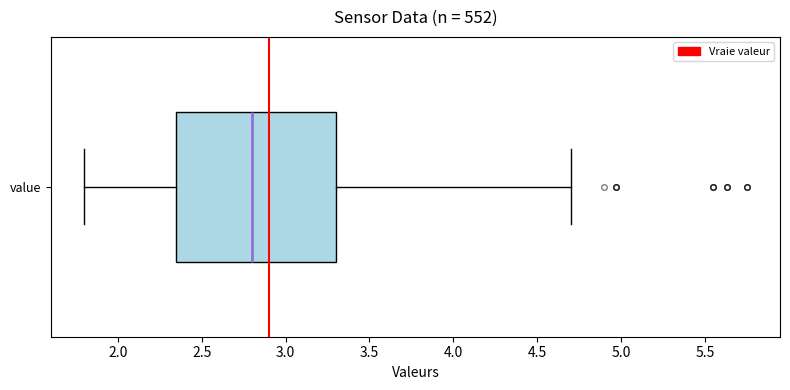

Transcribe this box plot: give where the median line is, the range the box spans, and where the two whiskers end, as read against the x-axis. The values are not printed on the chart, so give them approximately, as read against the axis.

median 2.80, box 2.35 to 3.30, whiskers 1.80 to 4.70